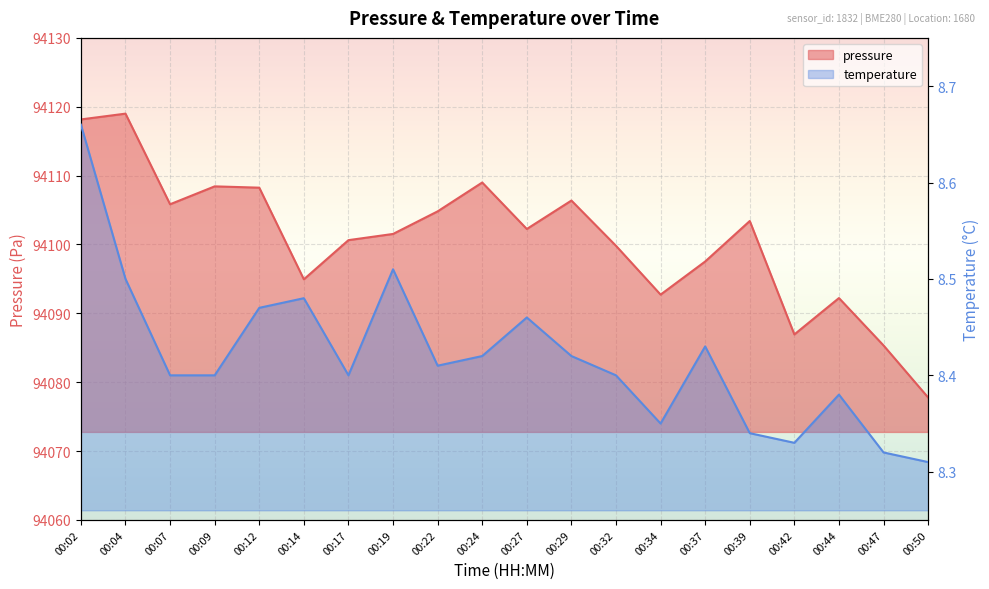

What is the minimum value shown in the chart?

8.3